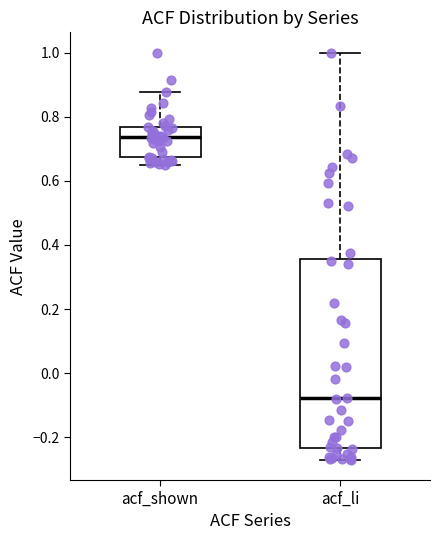

Which box's median line is the lowest?

acf_li